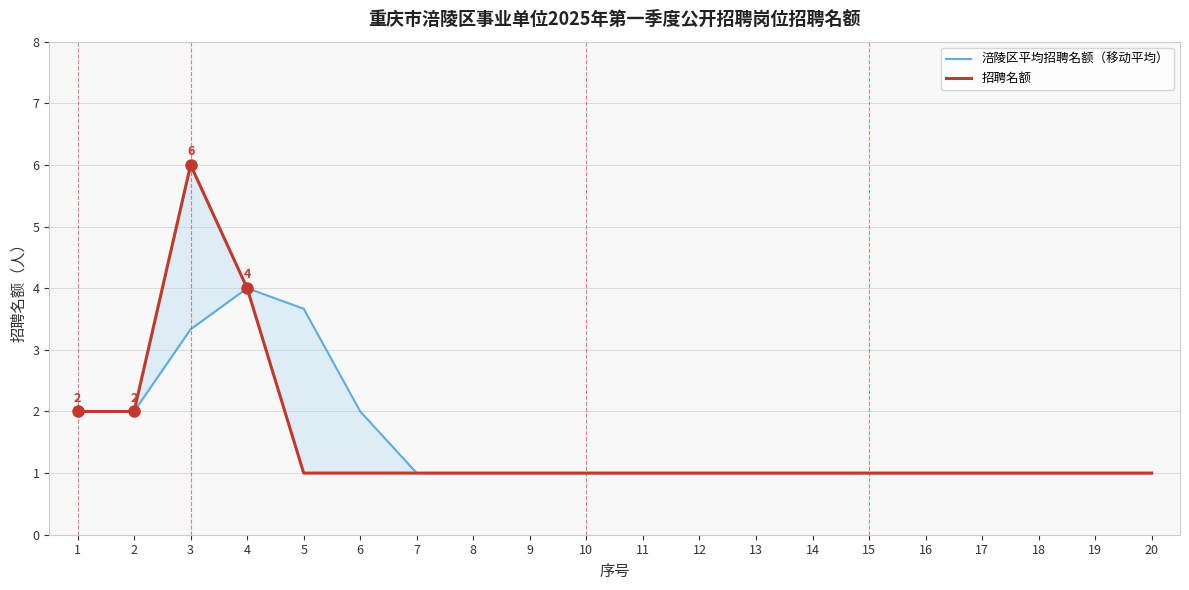

Reading left to right, transcribe all the data shown in this chart.

涪陵区平均招聘名额（移动平均）: 2.0	2.0	3.3	4.0	3.7	2.0	1.0	1.0	1.0	1.0	1.0	1.0	1.0	1.0	1.0	1.0	1.0	1.0	1.0	1.0
招聘名额: 2.0	2.0	6.0	4.0	1.0	1.0	1.0	1.0	1.0	1.0	1.0	1.0	1.0	1.0	1.0	1.0	1.0	1.0	1.0	1.0